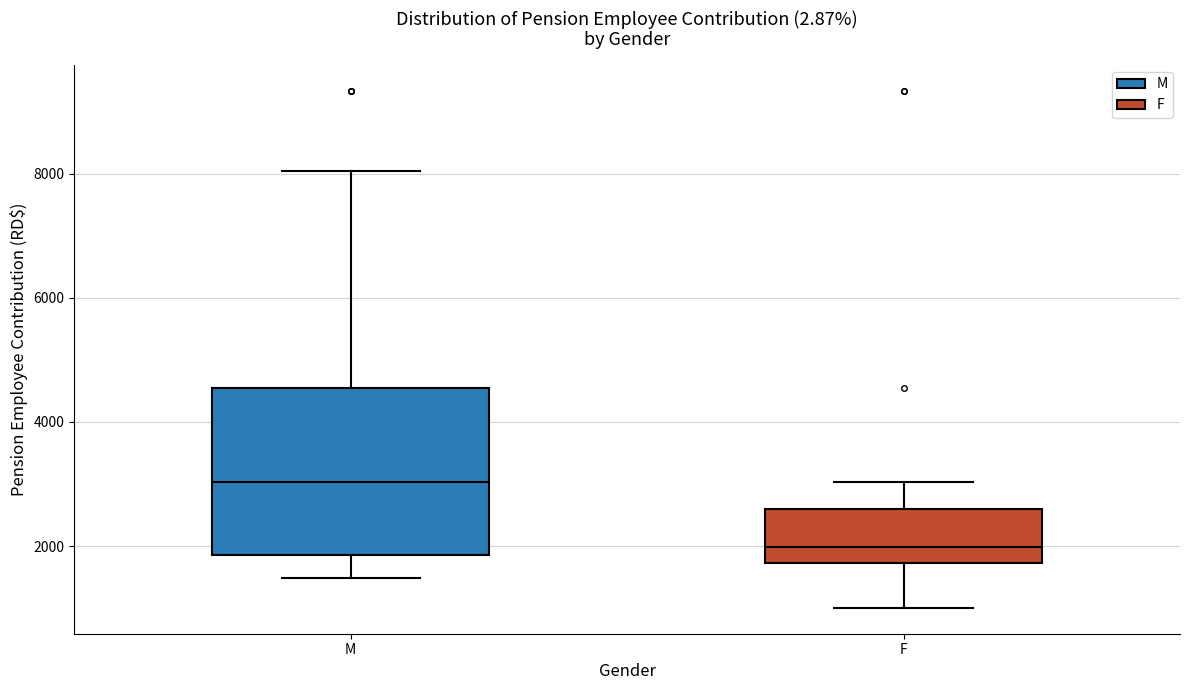

Where does the lower whisker of the box for M end on the y-axis? The values are not printed on the chart, so give them approximately, as read against the axis.

1400